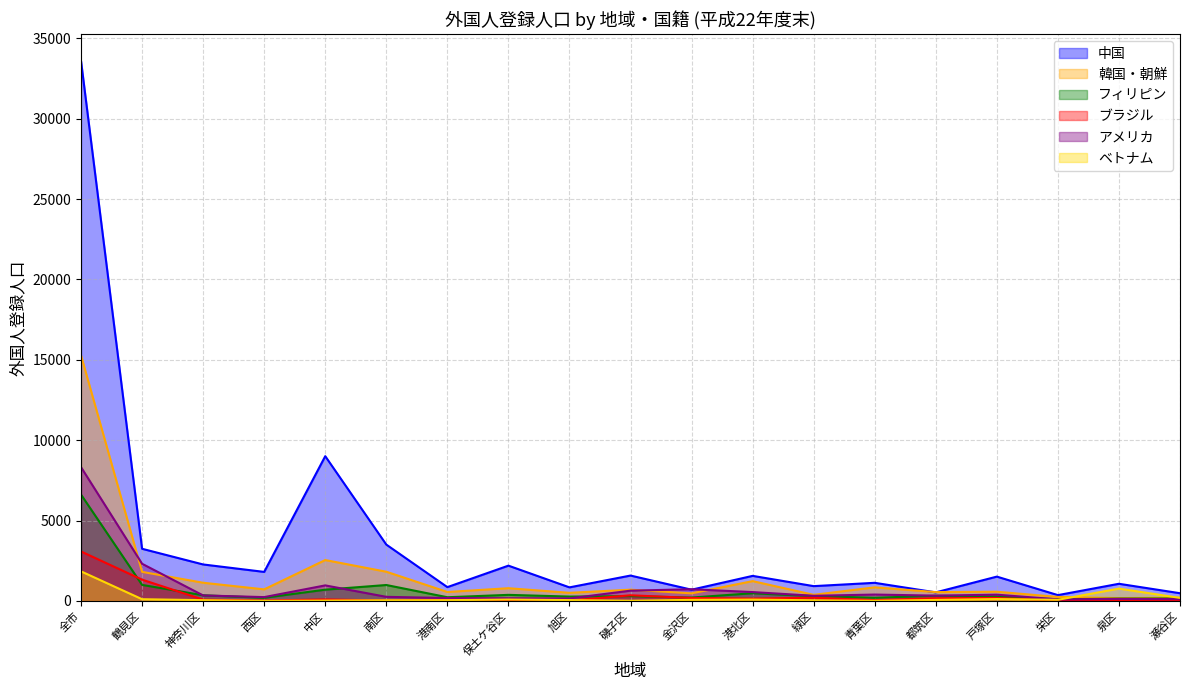

Which series has the largest total across all categories?

中国